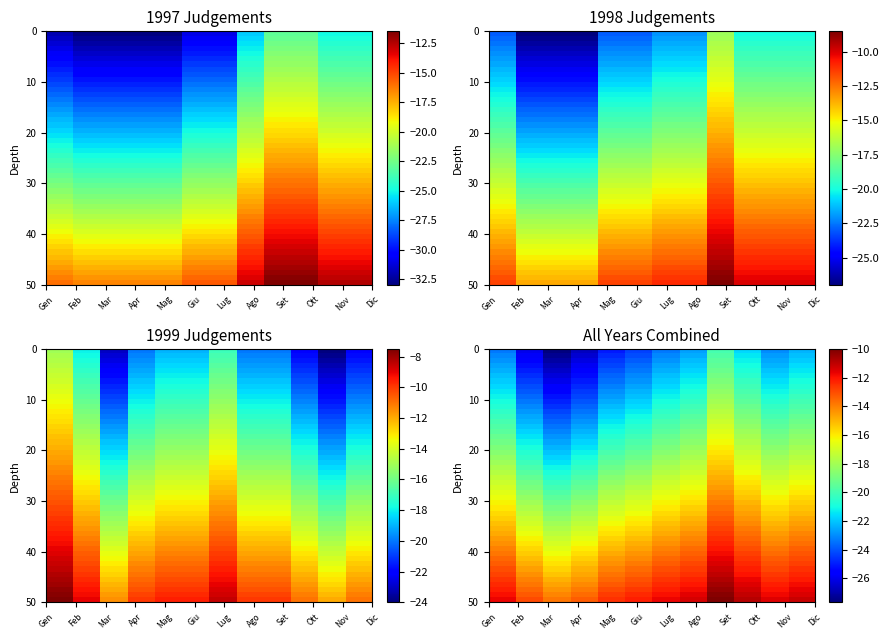

Is the value of 1998 at Gennaio greater than the value of 1999 at Febbraio?

No